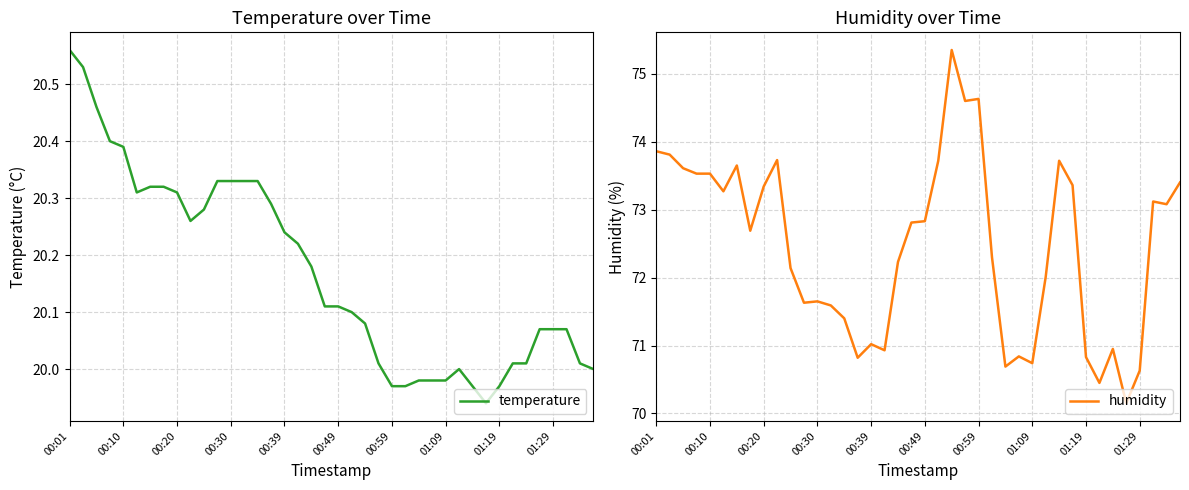

At which category is the sum across all series the highest?

22